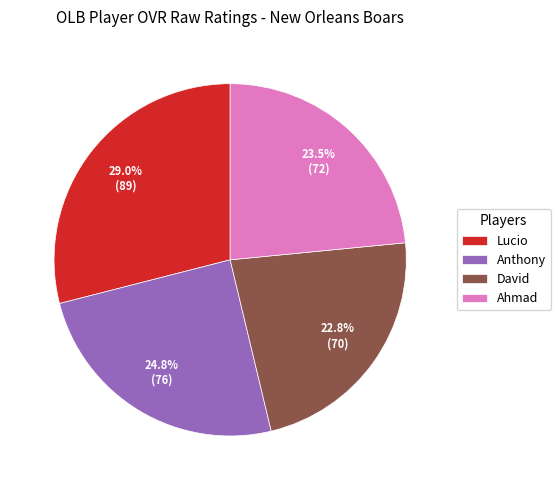

Rank the categories by value from lowest to highest.

David, Ahmad, Anthony, Lucio